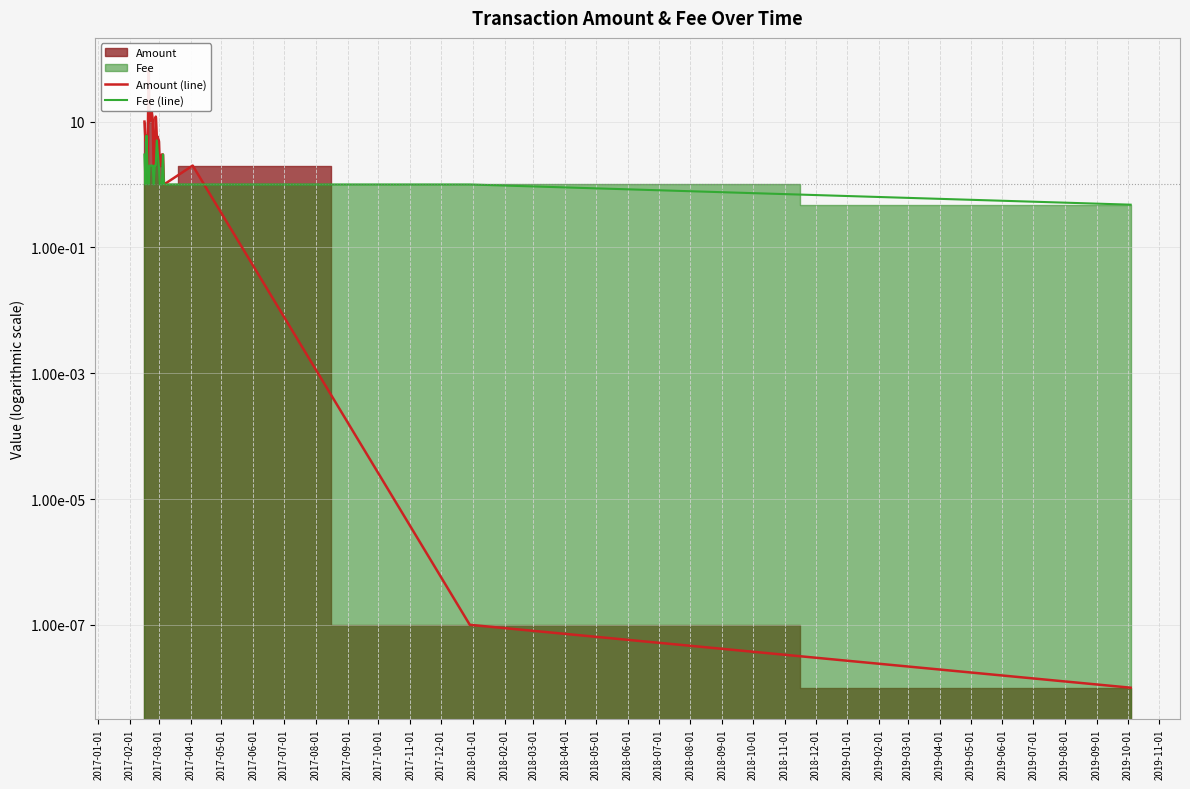

After their last crossing, which series has the higher values: Amount (line) or Fee (line)?

Fee (line)